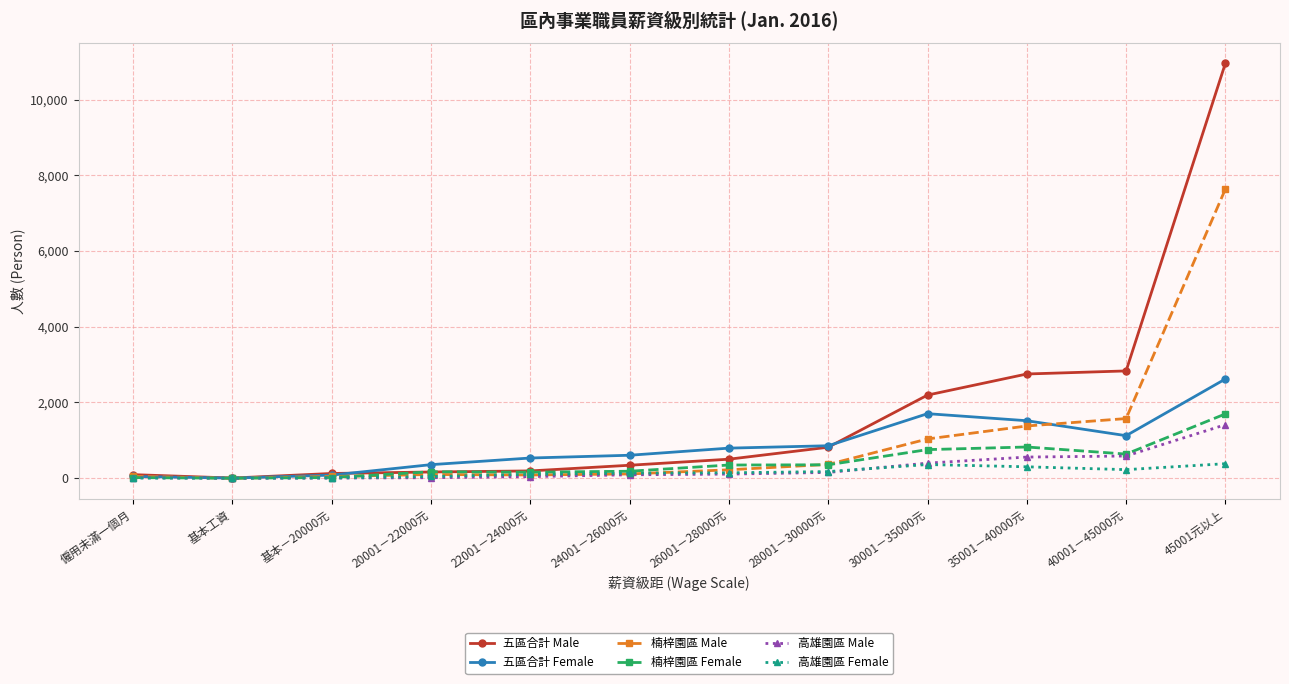

What is the value of the 高雄園區 Male point at the 8th from the left?

152